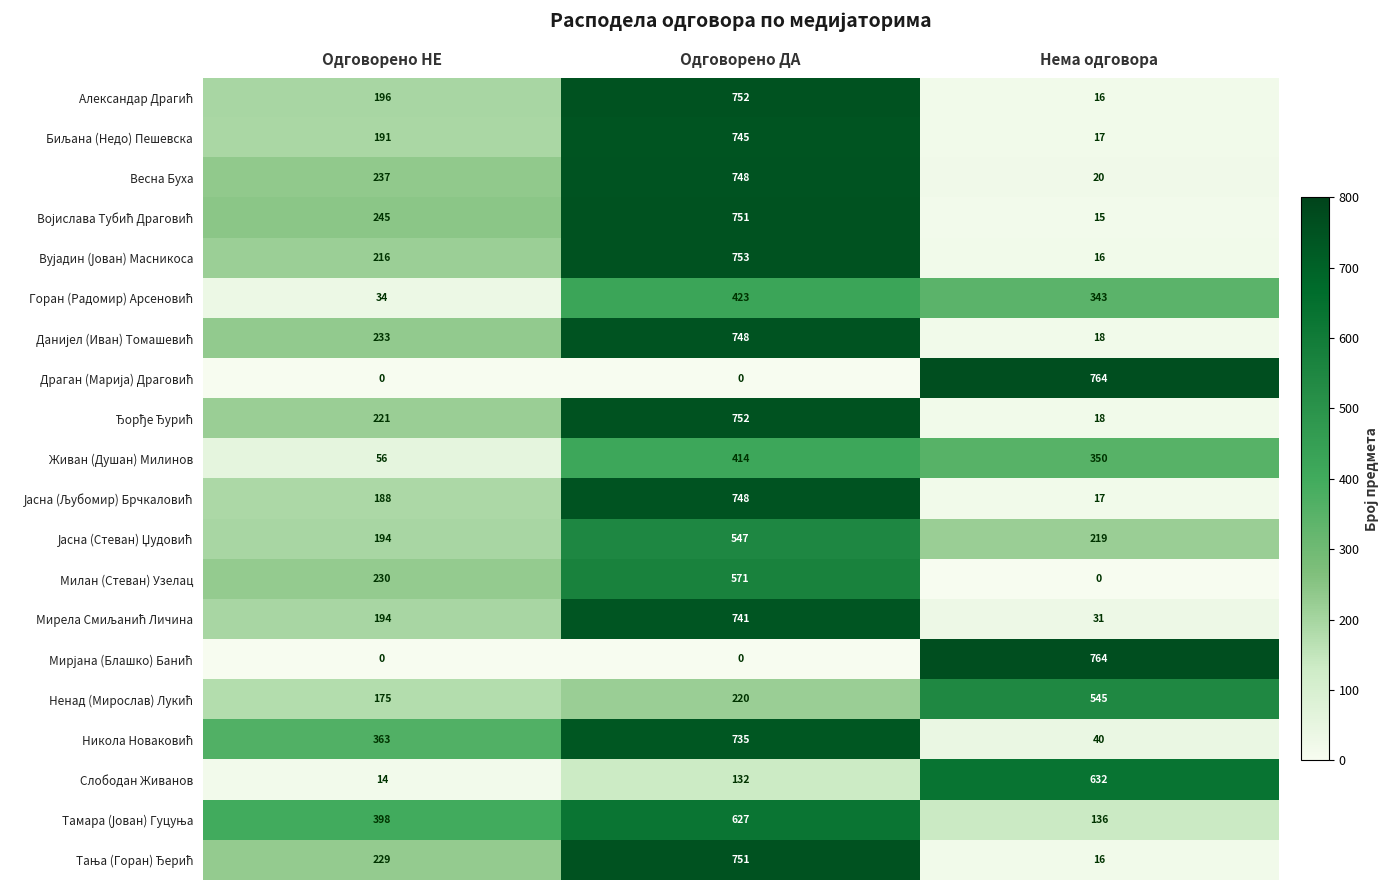

List the labels in order of Весна Буха value, largest first.

Одговорено ДА, Одговорено НЕ, Нема одговора